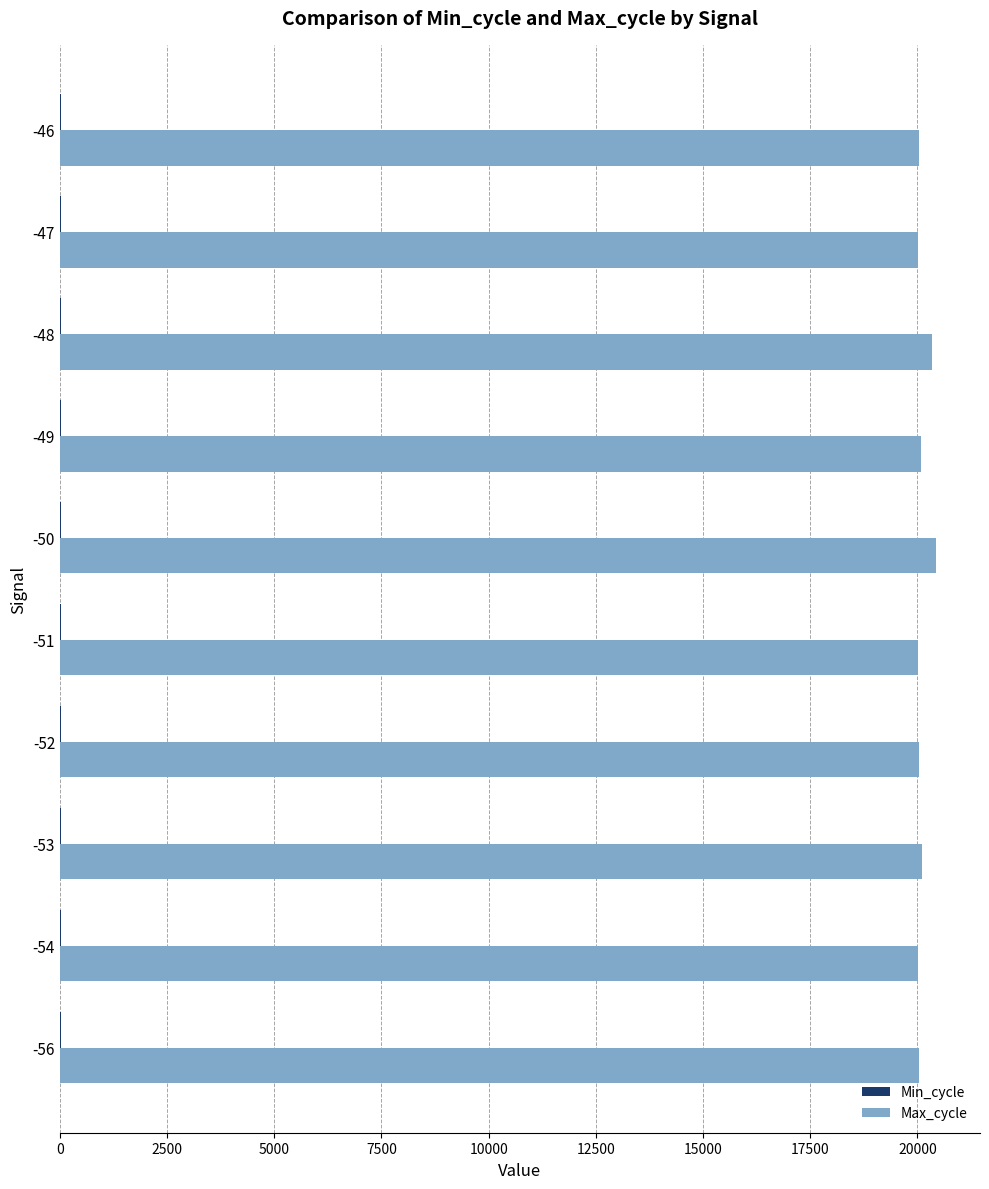

How many series are shown in this chart?

2